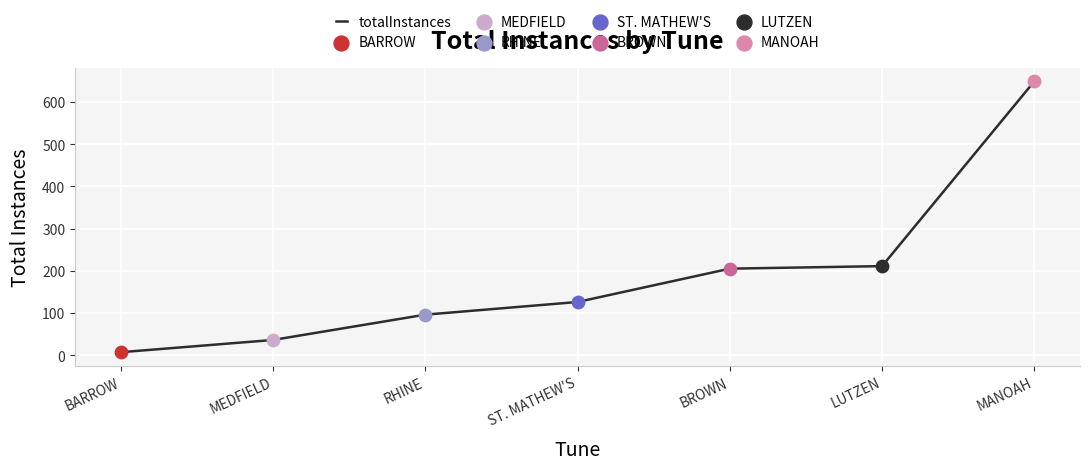

What is the change in value from BARROW to BROWN?

+198